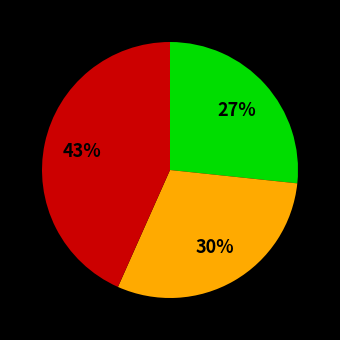

To the nearest percent, what is the average slice percentage?

33%